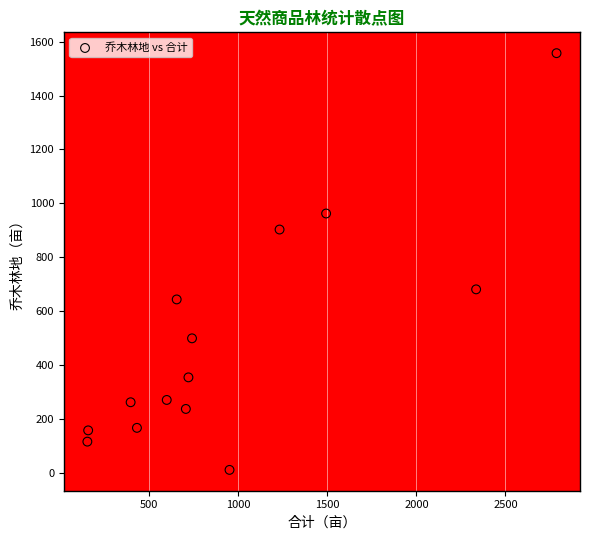

What is the range of X values (max minus min)?

2633.7